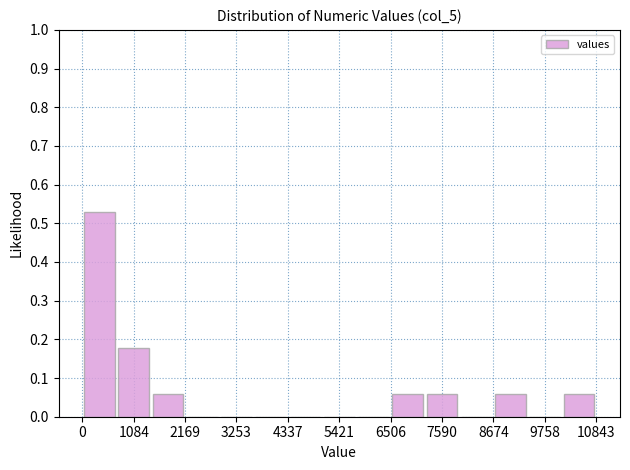

Around what value on the x-axis is the tallest bar? Give the approximate position of its centre, as read against the axis.

400